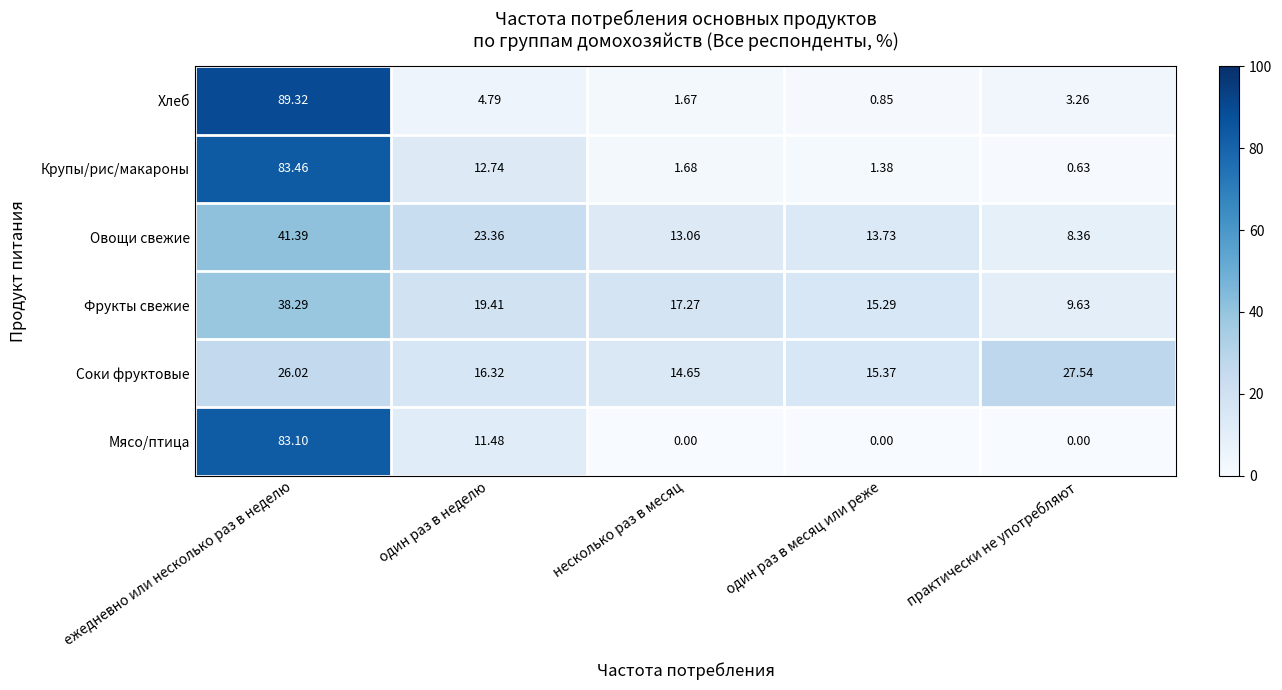

Which label corresponds to the largest value in the chart?

ежедневно или несколько раз в неделю